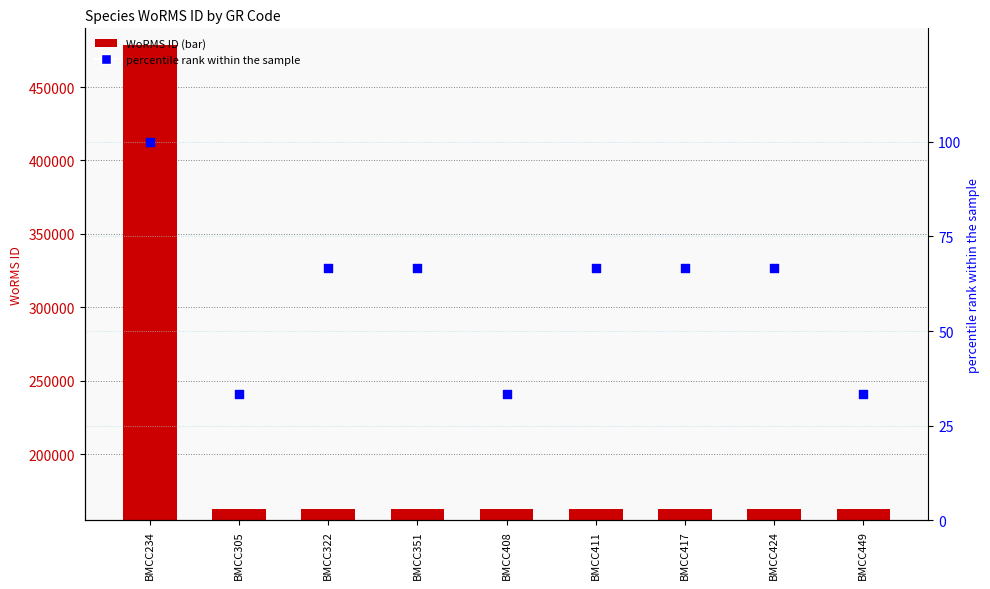

Which series has the widest spread of Y values?

WoRMS ID